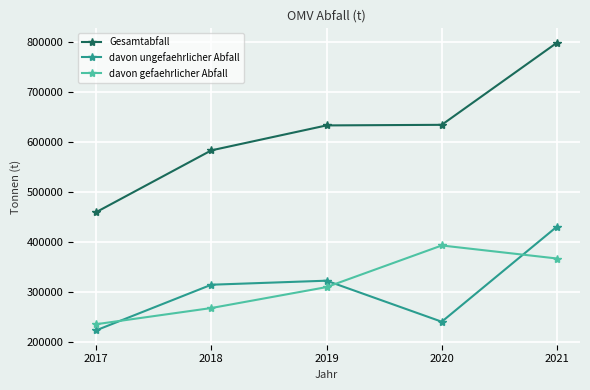

At which category is the sum across all series the highest?

2021